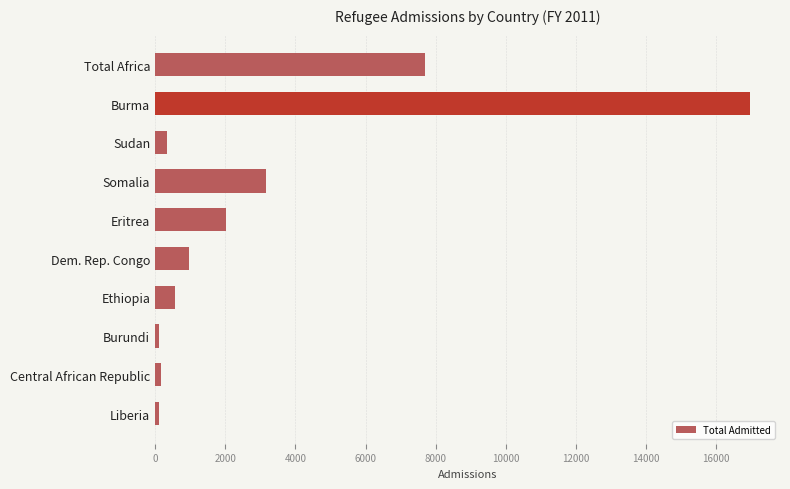

What is the label of the 2nd bar from the bottom?

Central African Republic